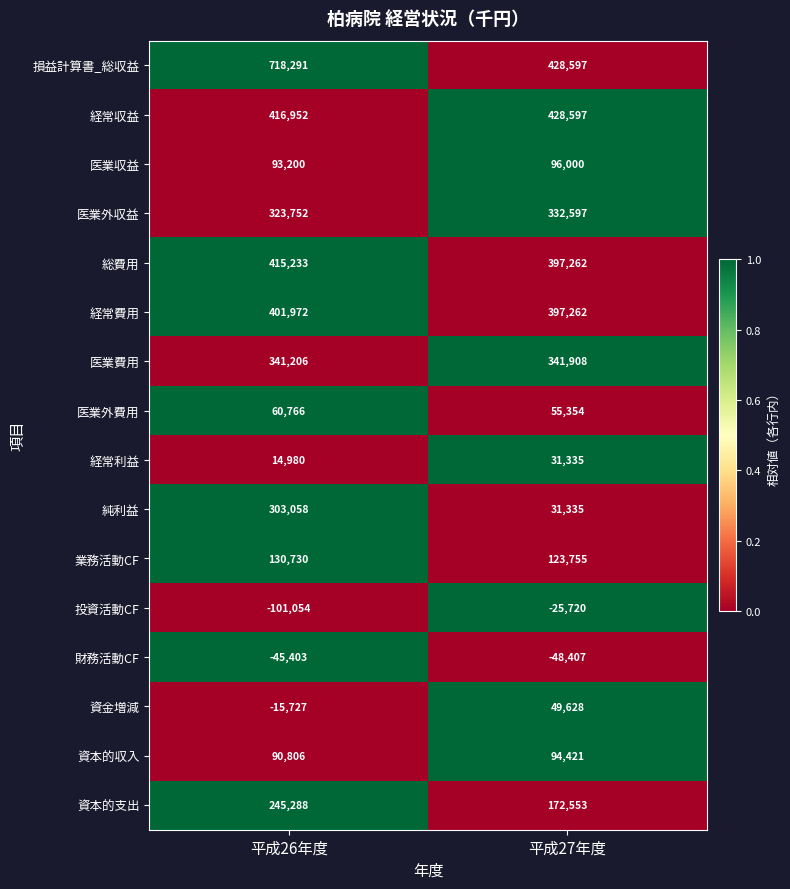

Rank the series by their maximum value, from highest to lowest.

損益計算書_総収益, 経常収益, 総費用, 経常費用, 医業費用, 医業外収益, 純利益, 資本的支出, 業務活動CF, 医業収益, 資本的収入, 医業外費用, 資金増減, 経常利益, 投資活動CF, 財務活動CF